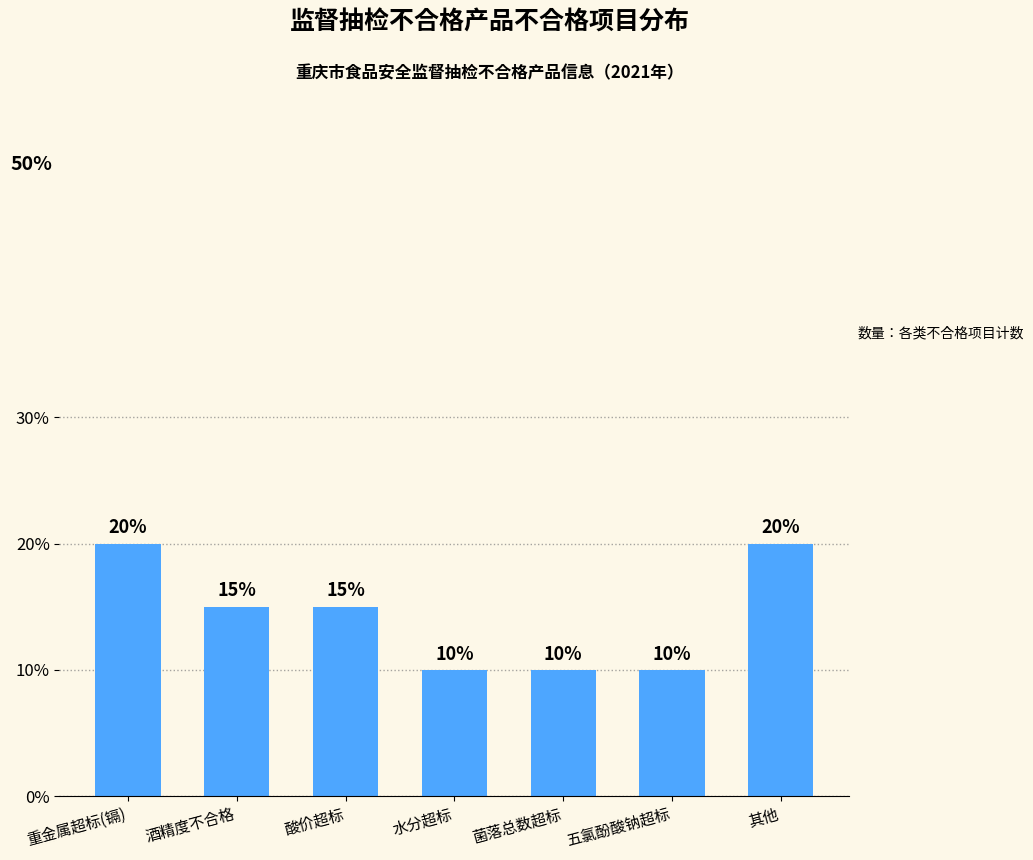

Count the number of categories in the chart.

7